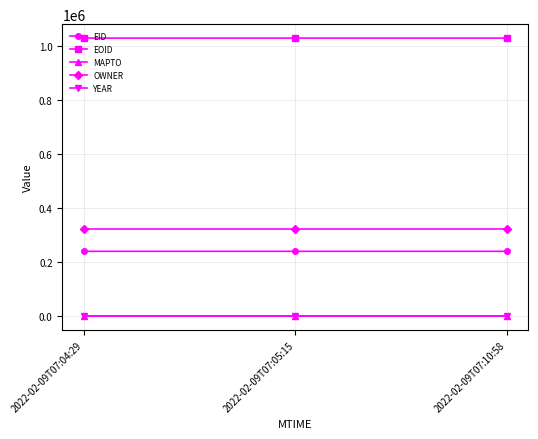

How many categories are shown in the chart?

3